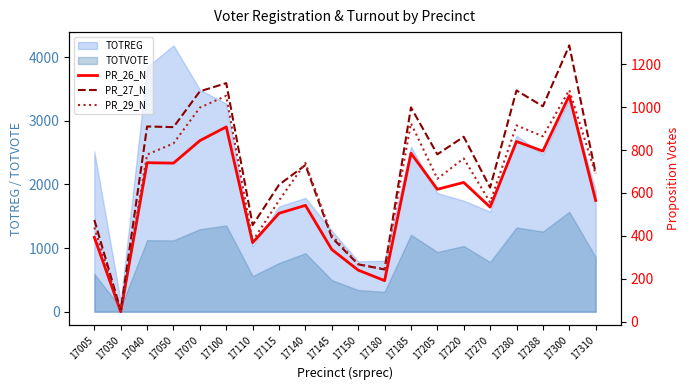

True or false: PR_29_N and PR_26_N cross at least once.

False